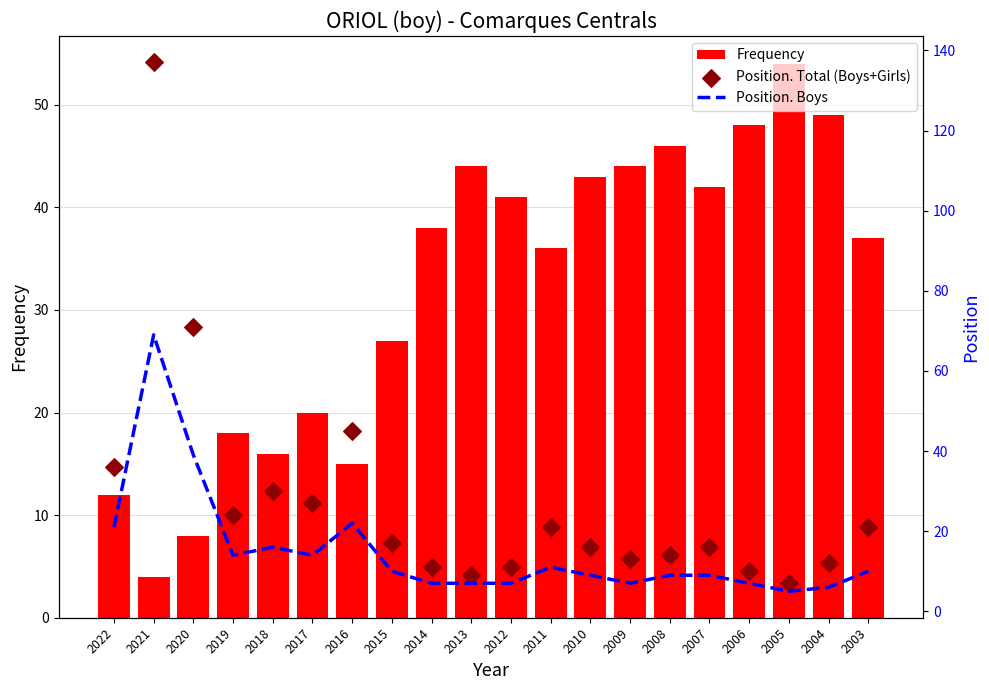

Which series reaches the maximum Y coordinate?

Position. Total (Boys+Girls)